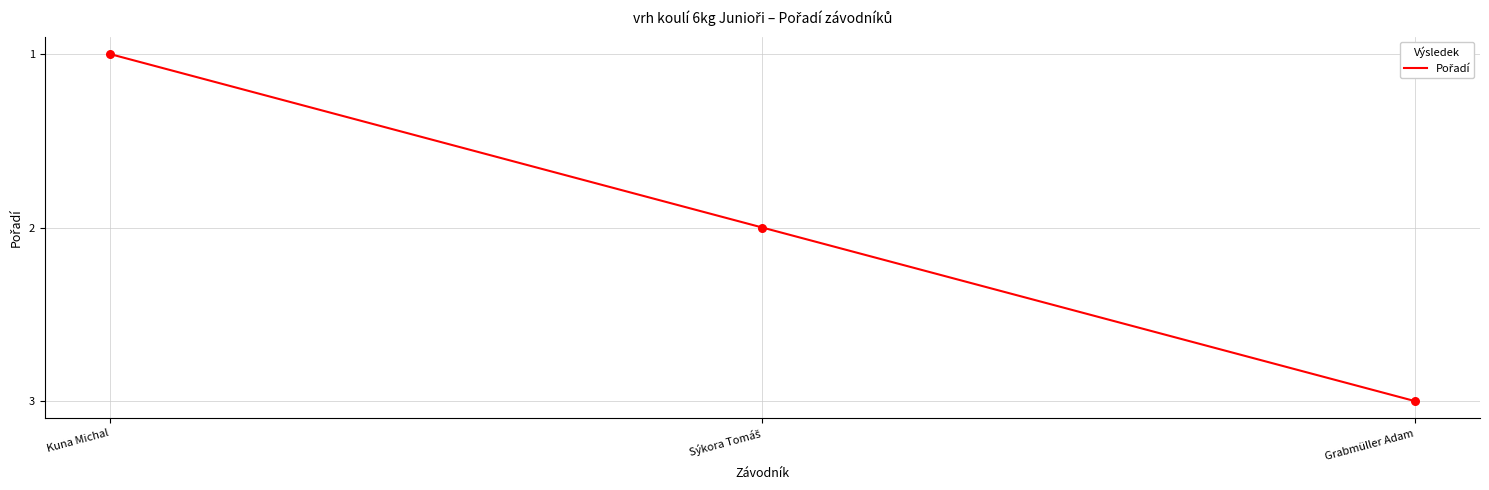

What is the ratio of the value at Grabmüller Adam to the value at Kuna Michal?

3.0